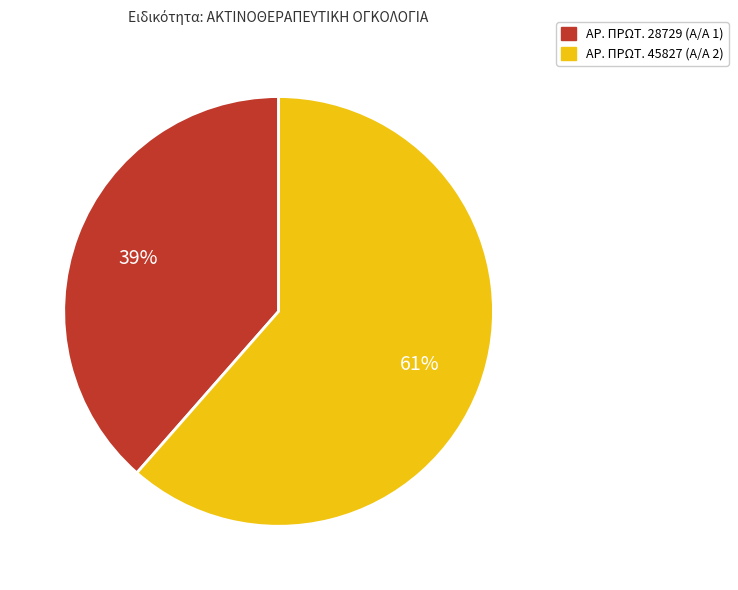

Rank the categories by value from lowest to highest.

ΑΡ. ΠΡΩΤ. 28729 (Α/Α 1), ΑΡ. ΠΡΩΤ. 45827 (Α/Α 2)